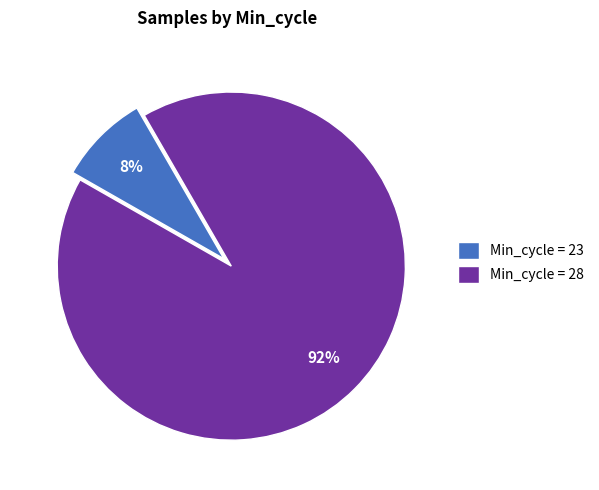

What is the smallest slice in the pie chart?

Min_cycle = 23